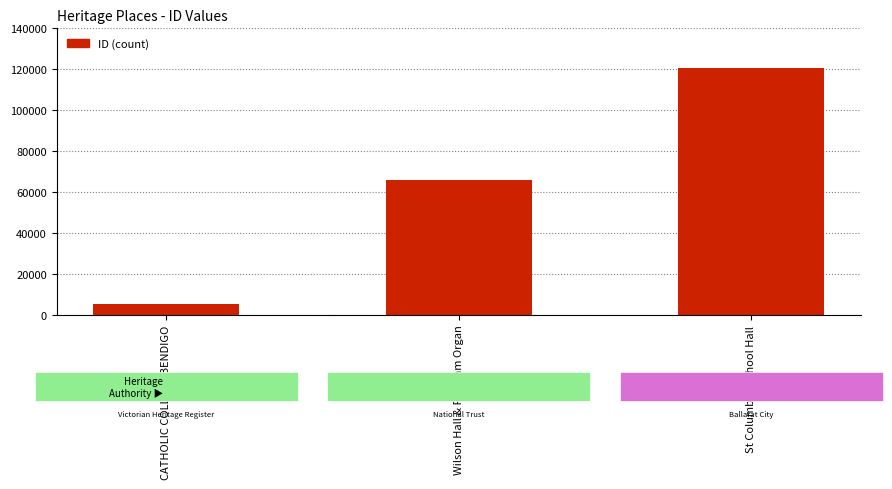

Rank the categories by value from lowest to highest.

CATHOLIC COLLEGE BENDIGO, Wilson Hall & Fincham Organ, St Columbas School Hall